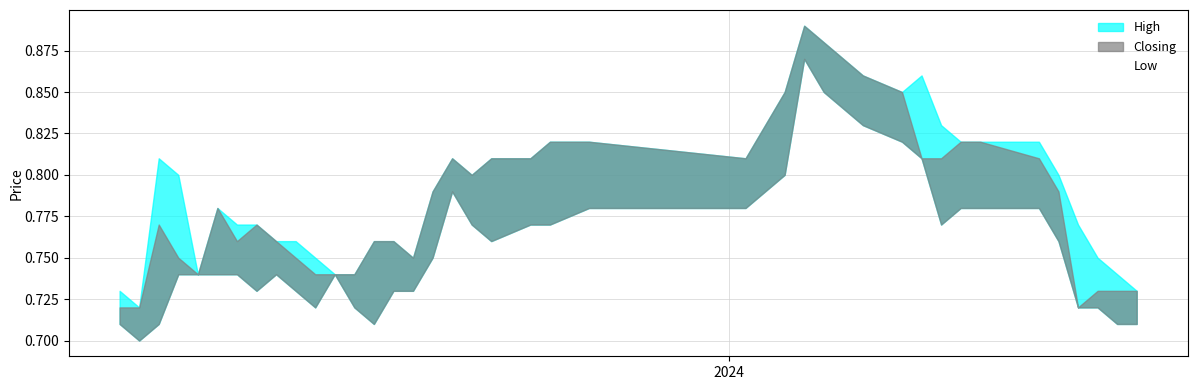

Reading left to right, extract all data points from this chart.

0.7	0.7	0.7	0.7	0.7	0.7	0.7	0.7	0.7	0.7	0.7	0.7	0.7	0.7	0.7	0.7	0.8	0.8	0.8	0.8	0.8	0.8	0.8	0.8	0.8	0.9	0.8	0.8	0.8	0.8	0.8	0.8	0.8	0.8	0.8	0.8	0.7	0.7	0.7	0.7